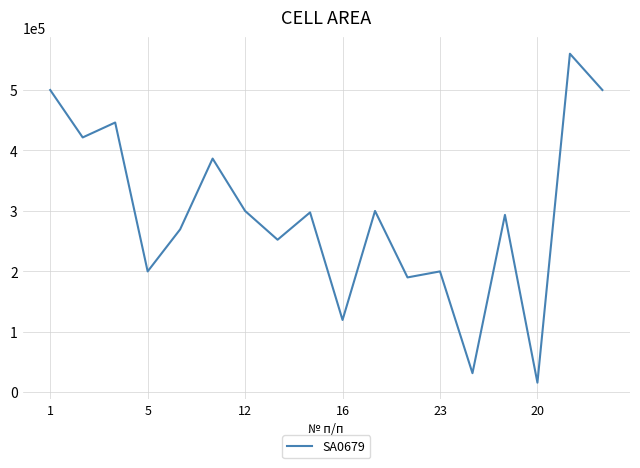

What is the difference between the maximum and minimum values?

544000.0